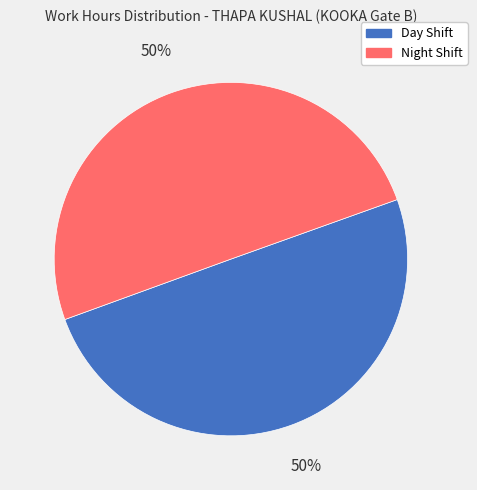

To the nearest percent, what percentage of the pie is Night Shift?

50%